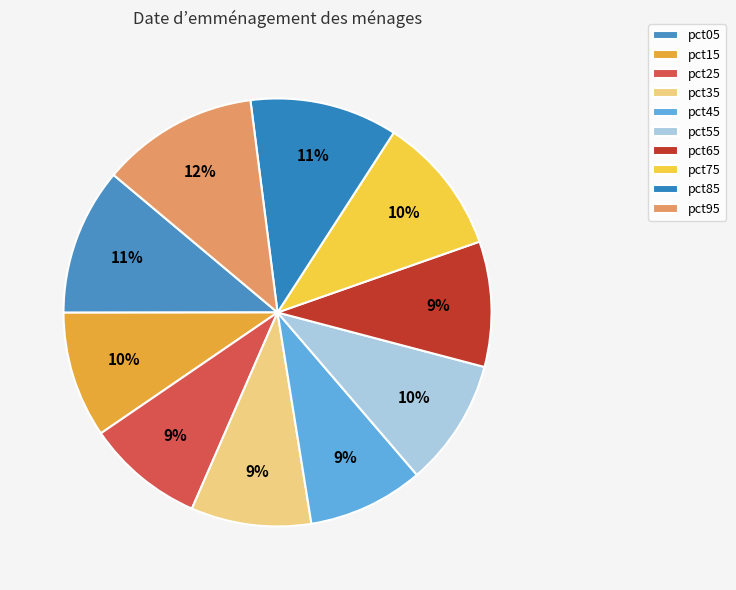

Which slice is the smallest?

pct45